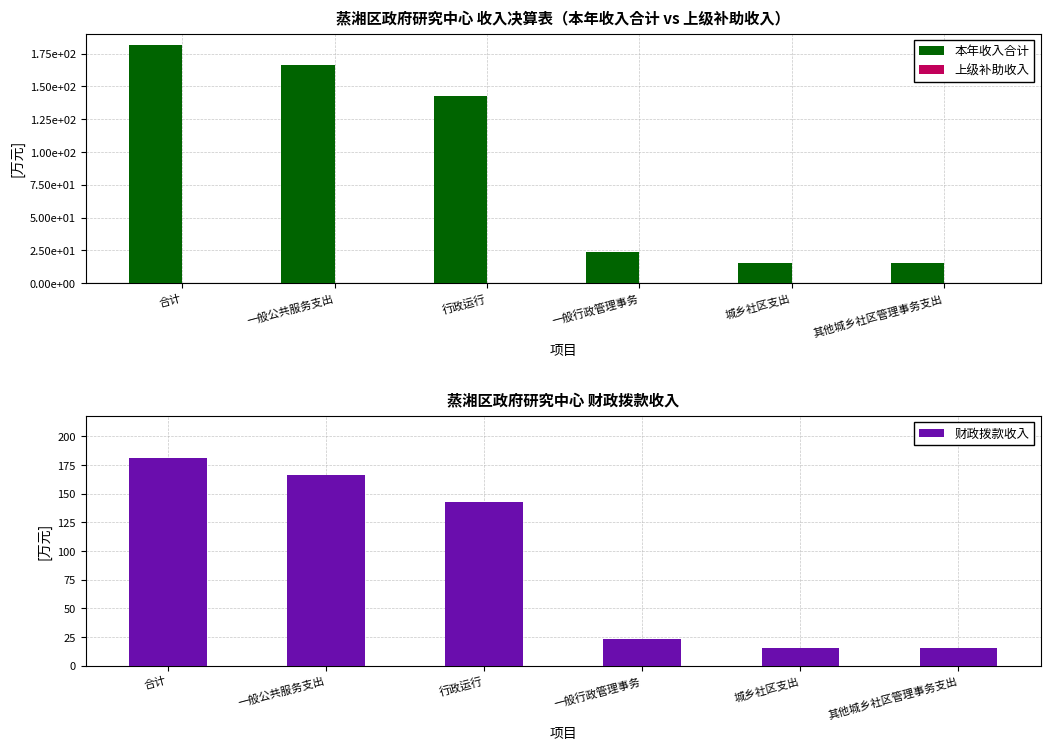

At which category does the chart reach its minimum across all series?

合计